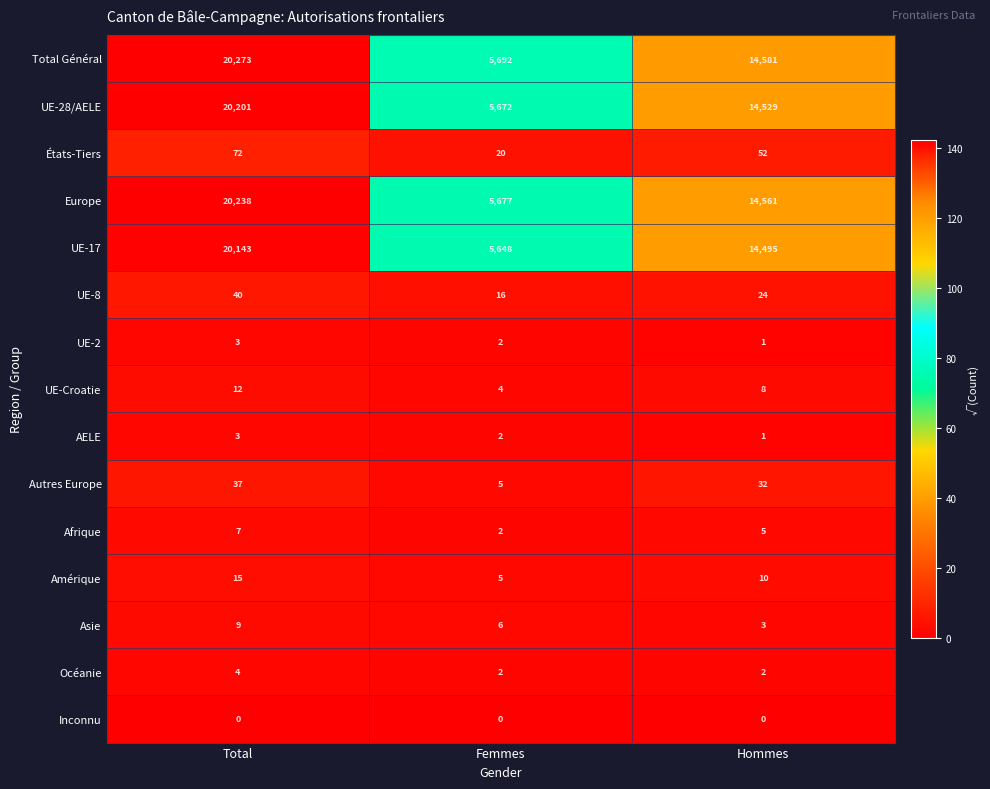

What is the total value across all series at Femmes?

22753